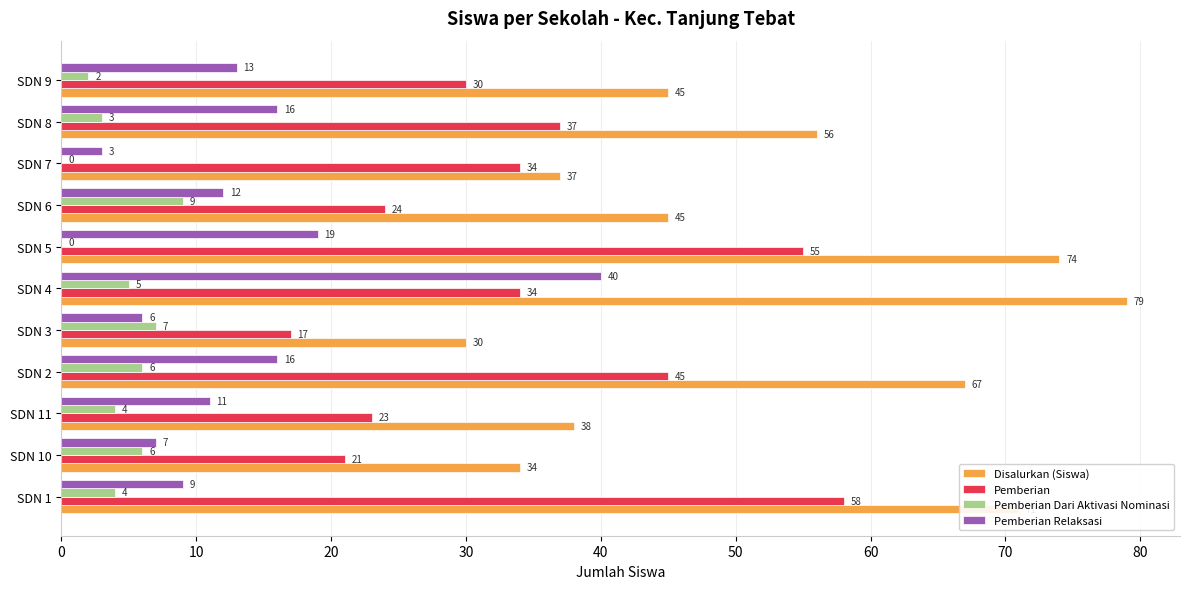

At which label is Pemberian closest to 37?

SDN 8